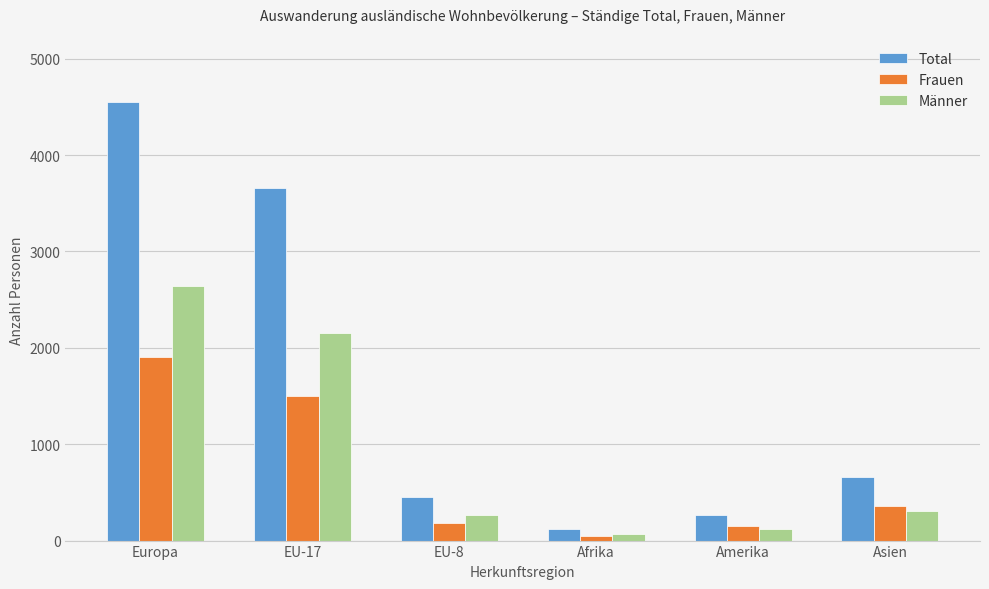

What are all the series names shown in the legend?

Total, Frauen, Männer